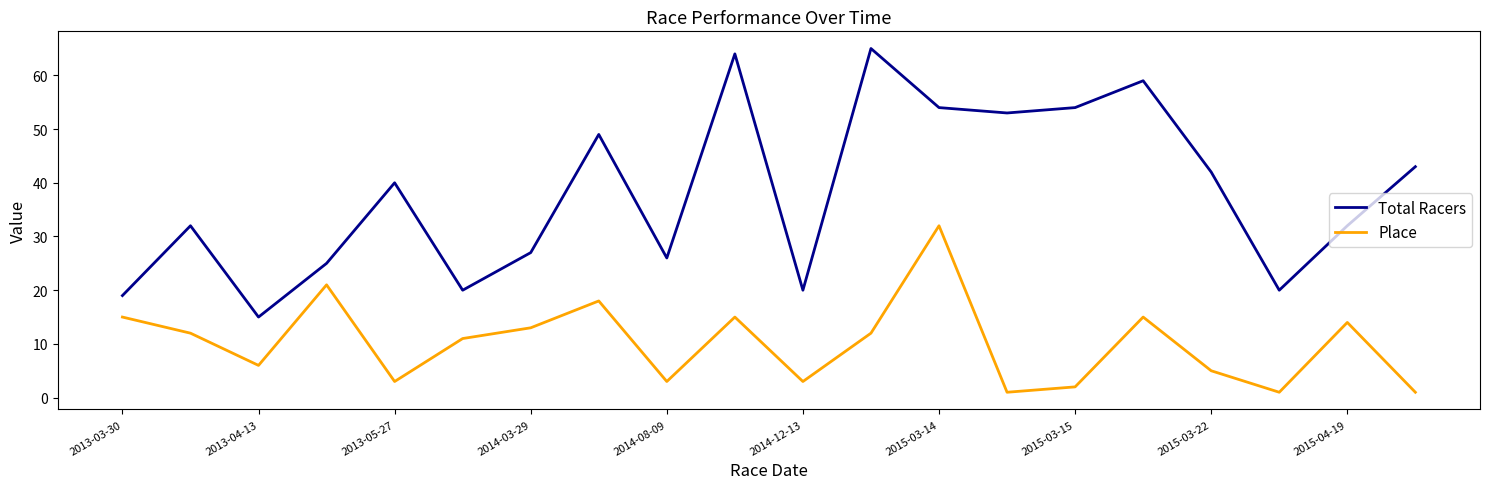

What is the difference between the maximum and minimum values in the Place series?

31